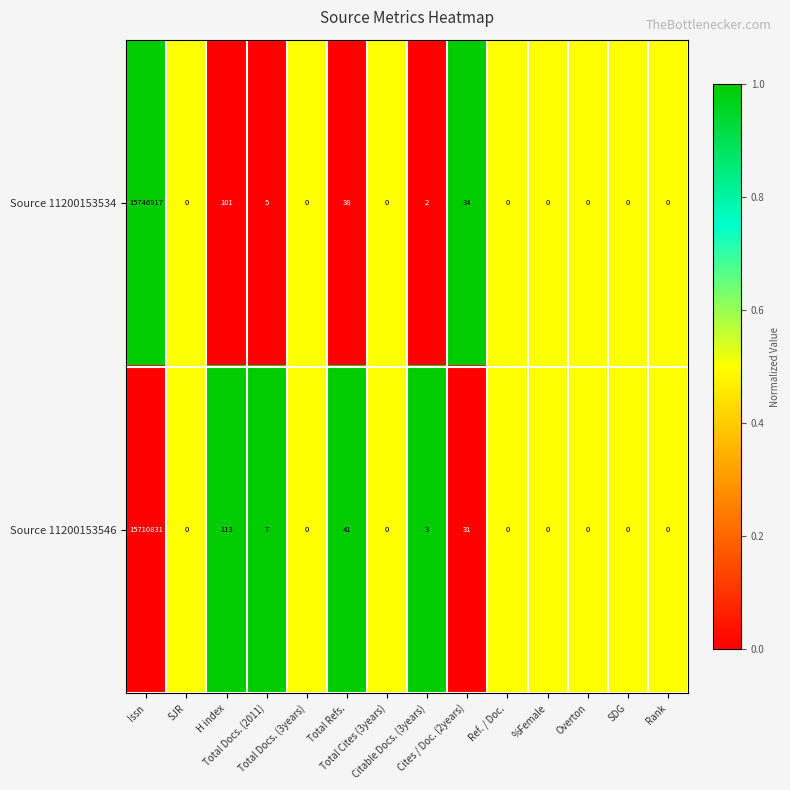

What is the maximum value shown in the chart?

15746917